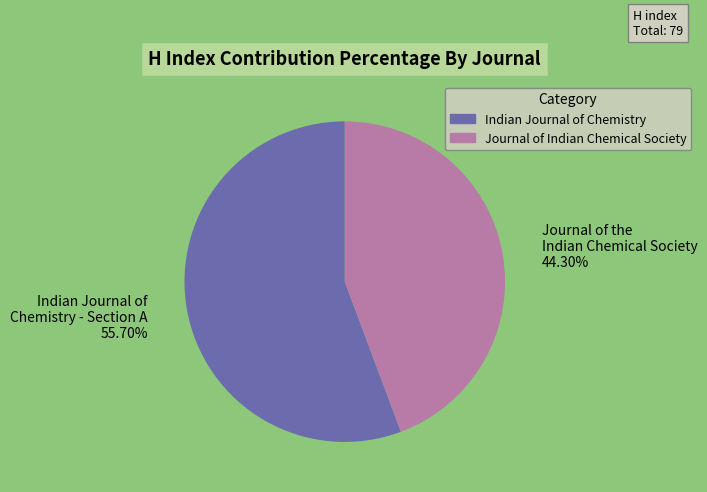

Rank the categories by value from lowest to highest.

Journal of the Indian Chemical Society, Indian Journal of Chemistry - Section A